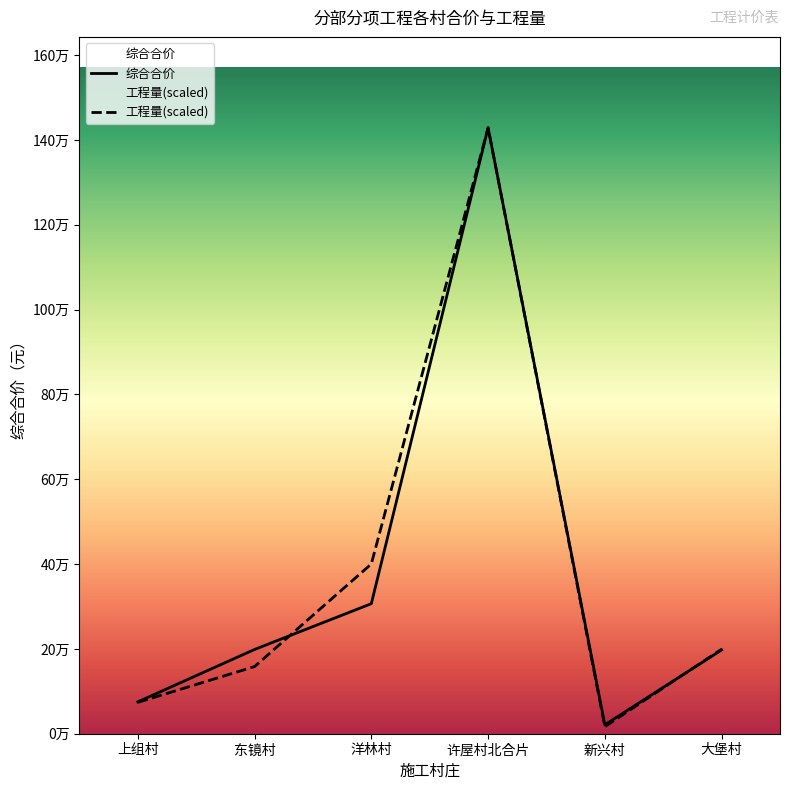

What is the spread (max minus min) of values at 上组村?

1214.1